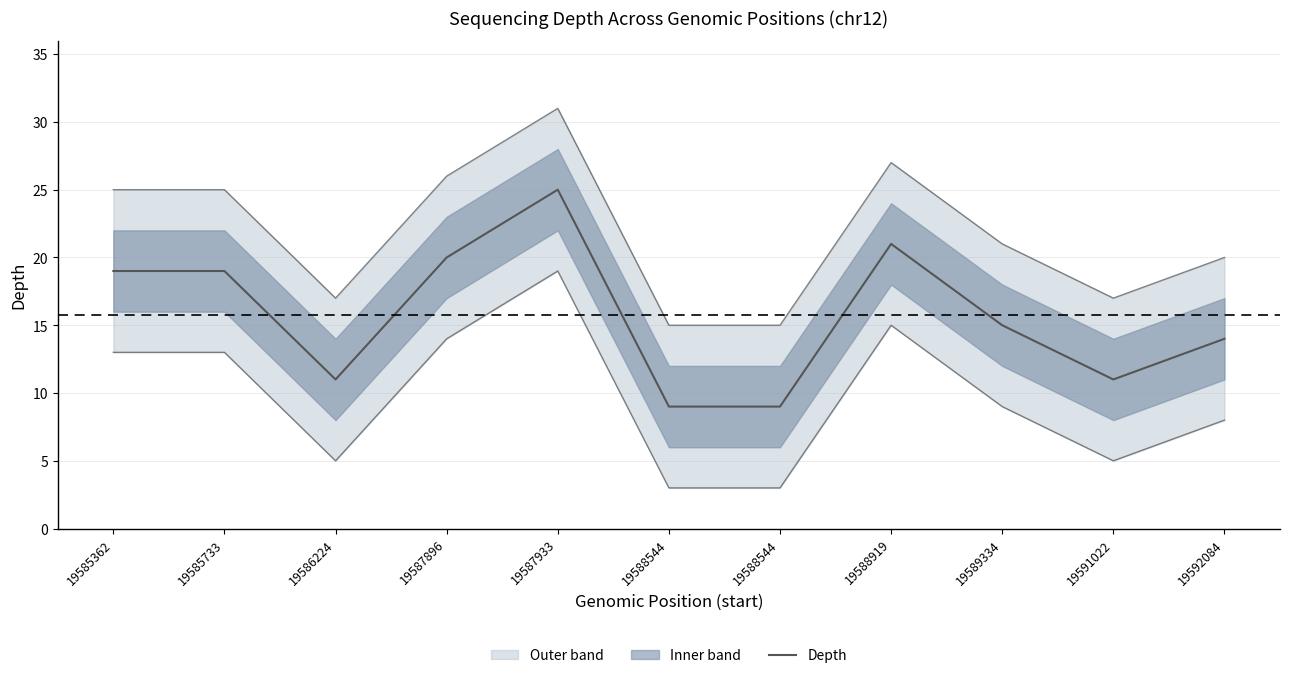

What is the value of the 10th point from the left?

11